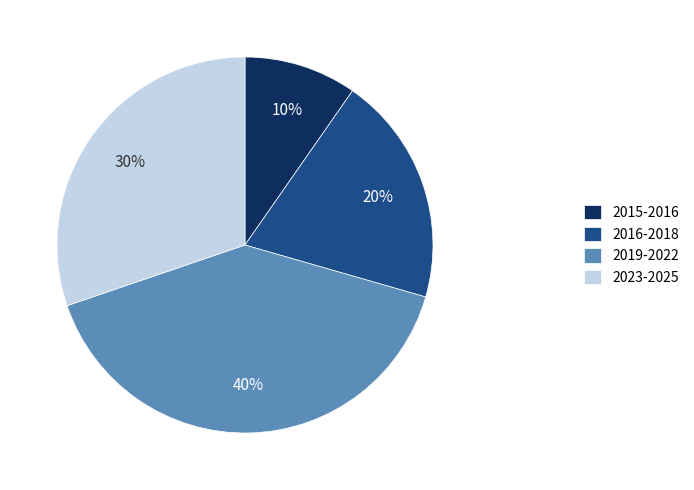

Which slice is the largest?

2019-2022